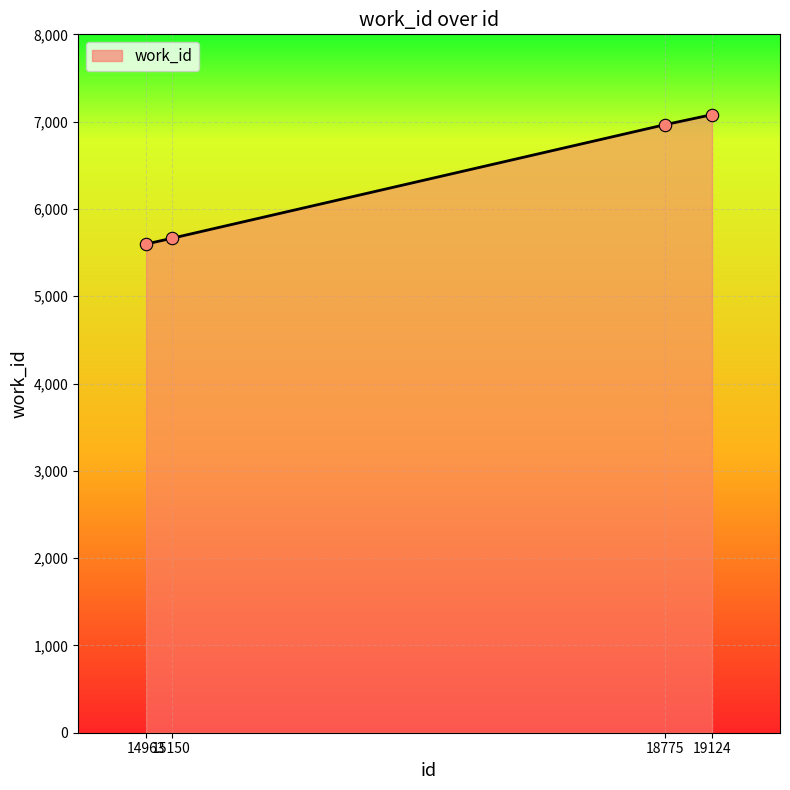

What is the change in value from 18775 to 19124?

+116